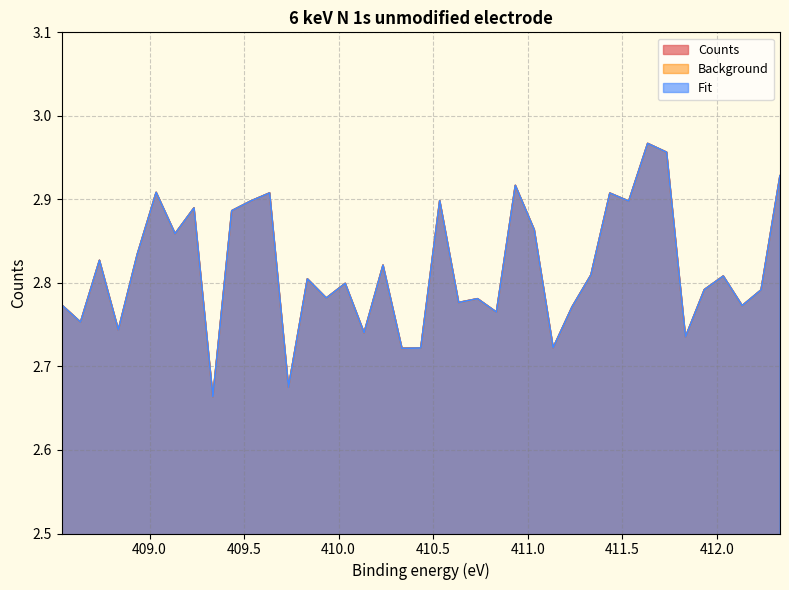

What is the total value across all series at 411.435?

8.7